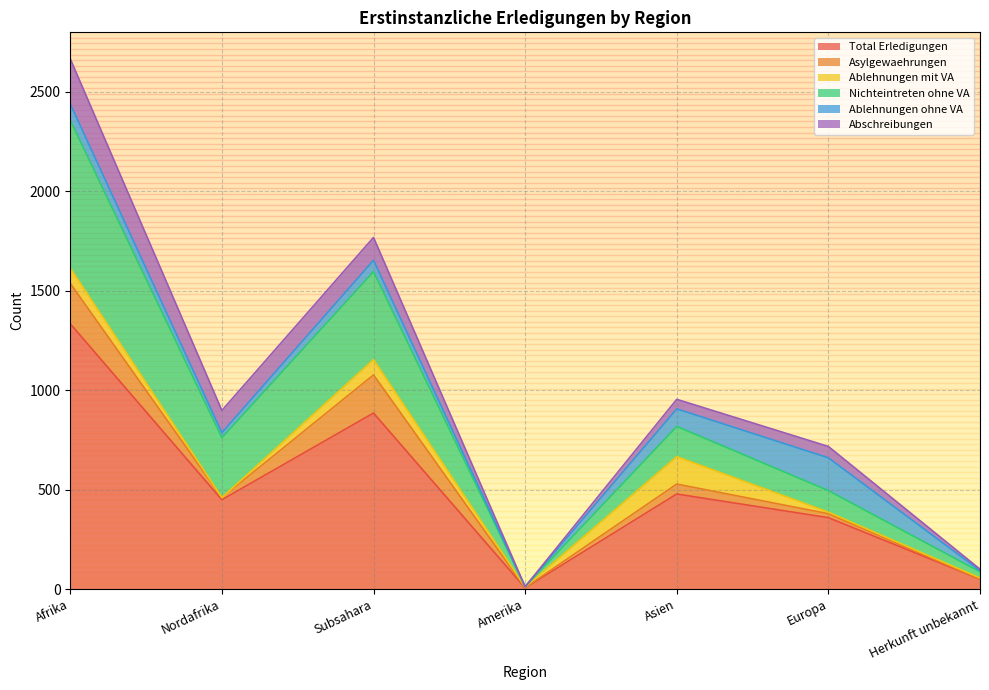

Reading left to right, transcribe all the data shown in this chart.

Total Erledigungen: Afrika=1334	Nordafrika=449	Subsahara=885	Amerika=6	Asien=478	Europa=359	Herkunft unbekannt=50
Asylgewaehrungen: Afrika=203	Nordafrika=11	Subsahara=192	Amerika=1	Asien=50	Europa=20	Herkunft unbekannt=0
Ablehnungen mit VA: Afrika=77	Nordafrika=0	Subsahara=77	Amerika=3	Asien=138	Europa=8	Herkunft unbekannt=6
Nichteintreten ohne VA: Afrika=743	Nordafrika=301	Subsahara=442	Amerika=2	Asien=152	Europa=108	Herkunft unbekannt=31
Ablehnungen ohne VA: Afrika=82	Nordafrika=25	Subsahara=57	Amerika=0	Asien=88	Europa=165	Herkunft unbekannt=6
Abschreibungen: Afrika=227	Nordafrika=112	Subsahara=115	Amerika=0	Asien=48	Europa=57	Herkunft unbekannt=7